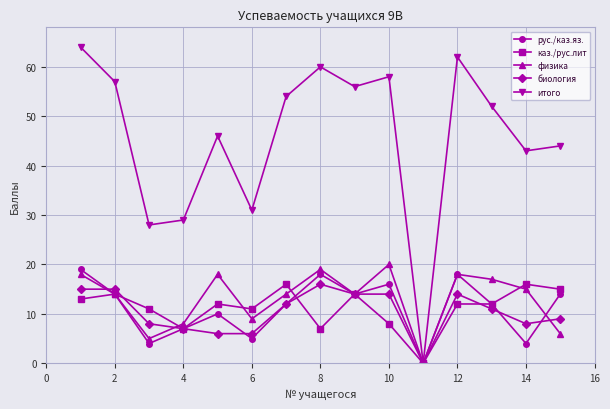

True or false: физика and рус./каз.яз. intersect in this chart.

True